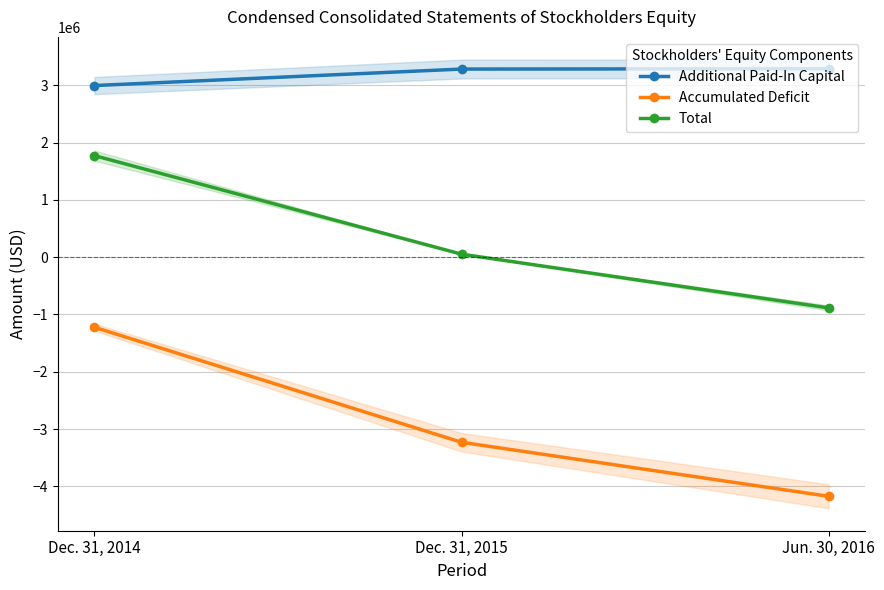

What is the difference between the Total values at Dec. 31, 2015 and Dec. 31, 2014?

1719755